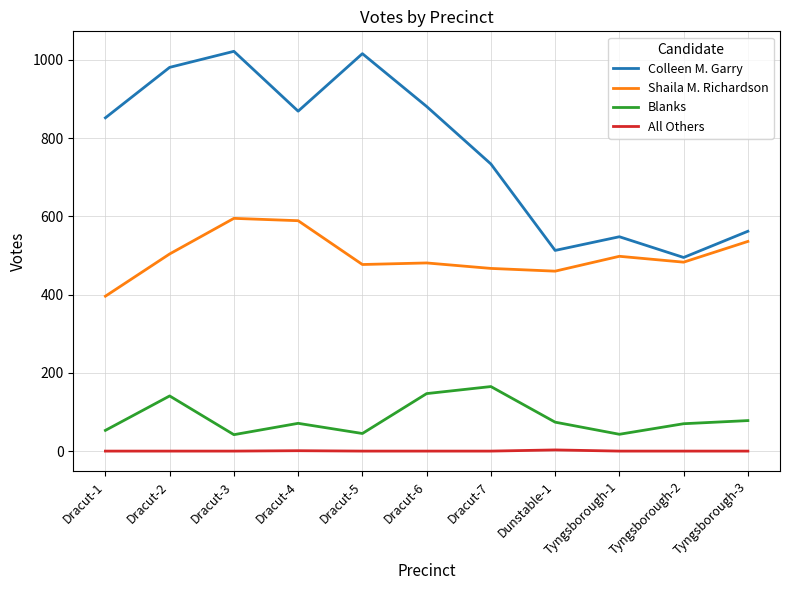

Rank the series by their maximum value, from highest to lowest.

Colleen M. Garry, Shaila M. Richardson, Blanks, All Others